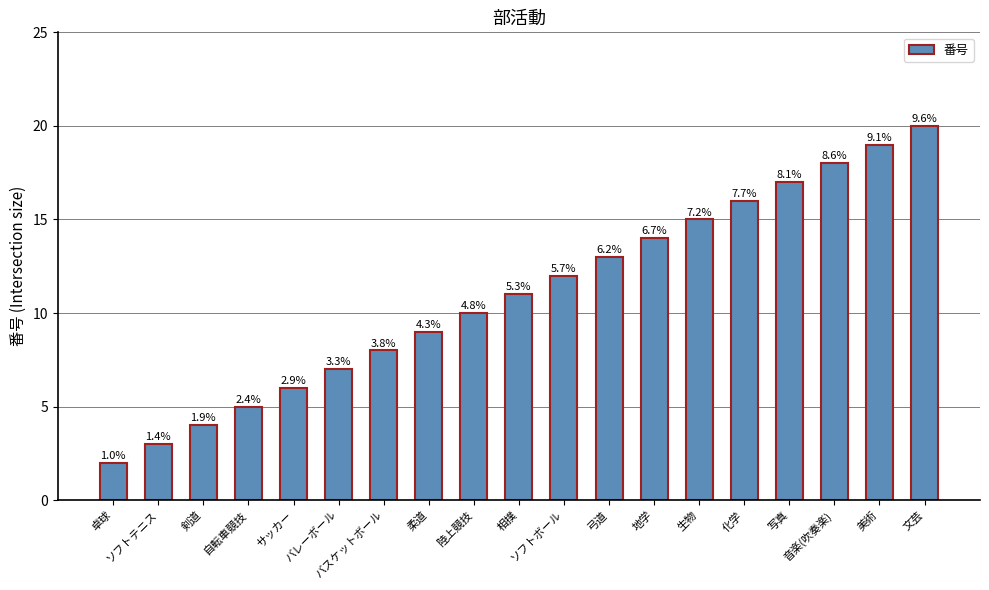

List the labels in order of value, smallest first.

卓球, ソフトテニス, 剣道, 自転車競技, サッカー, バレーボール, バスケットボール, 柔道, 陸上競技, 相撲, ソフトボール, 弓道, 地学, 生物, 化学, 写真, 音楽(吹奏楽), 美術, 文芸